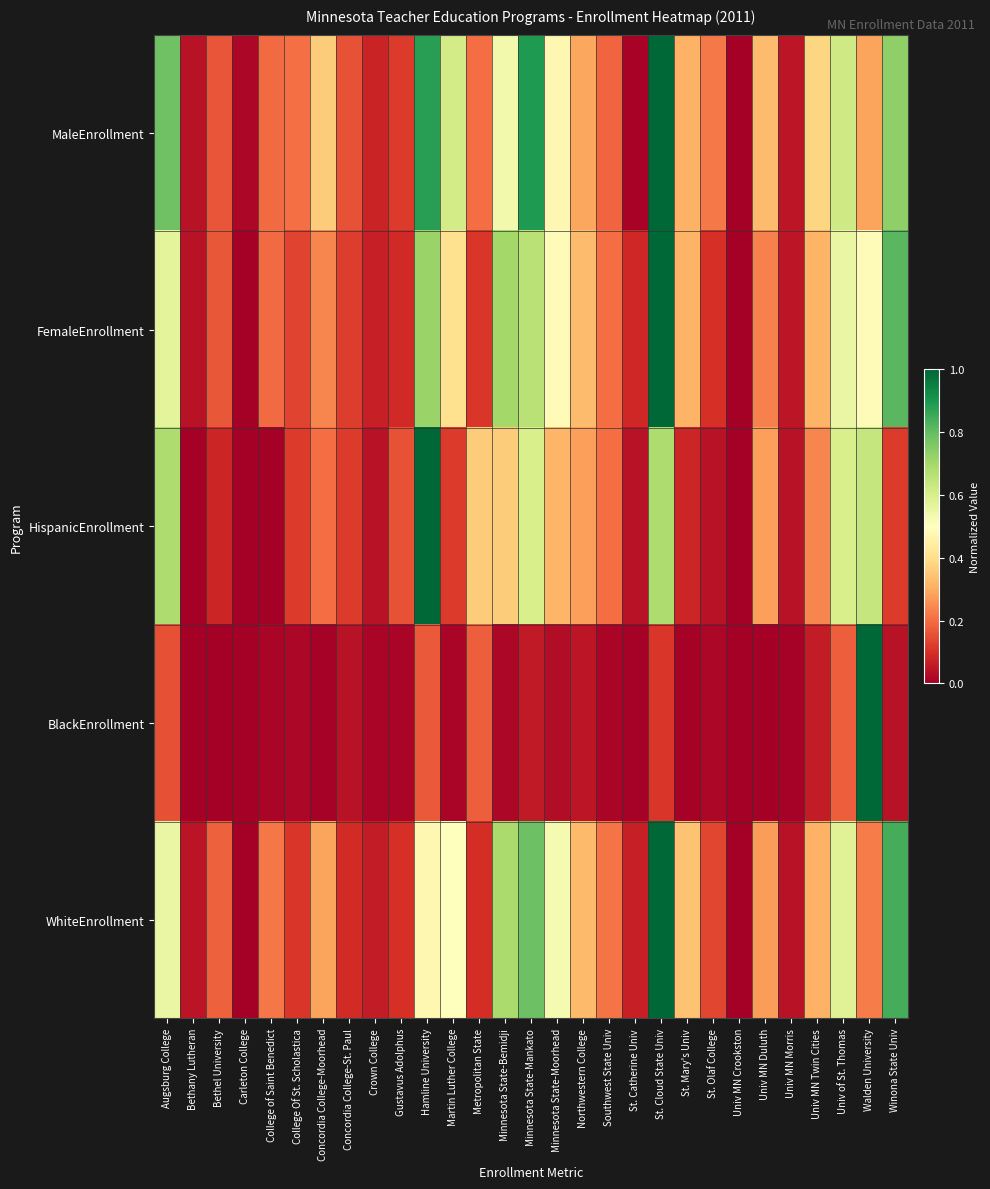

At how many categories does at least one series exceed 0?

29